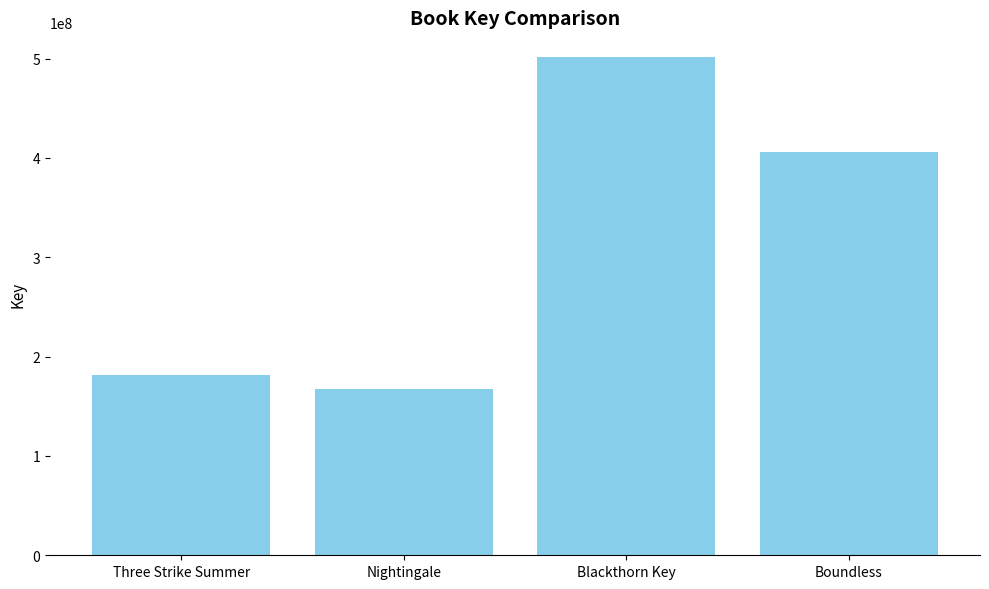

At which label is the value closest to 334400785?

Boundless